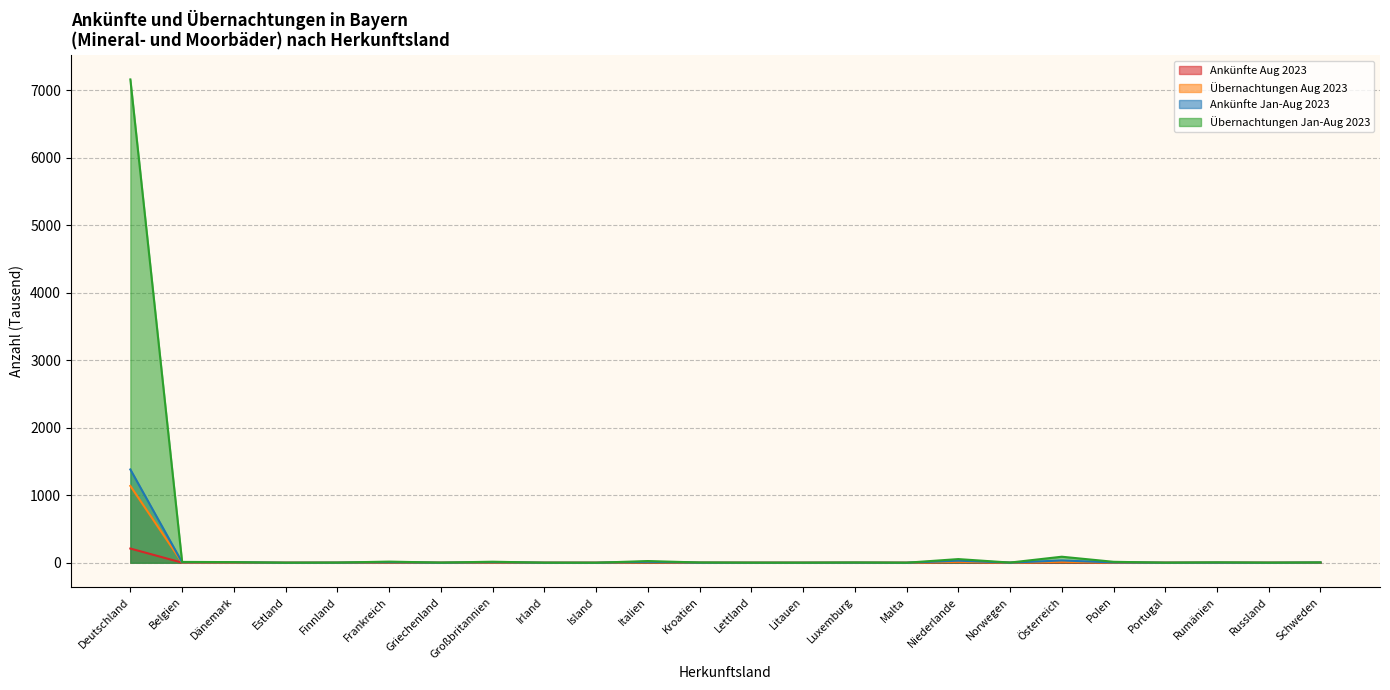

Is the value of Übernachtungen Jan-Aug 2023 at Polen greater than the value of Ankünfte Aug 2023 at Italien?

Yes